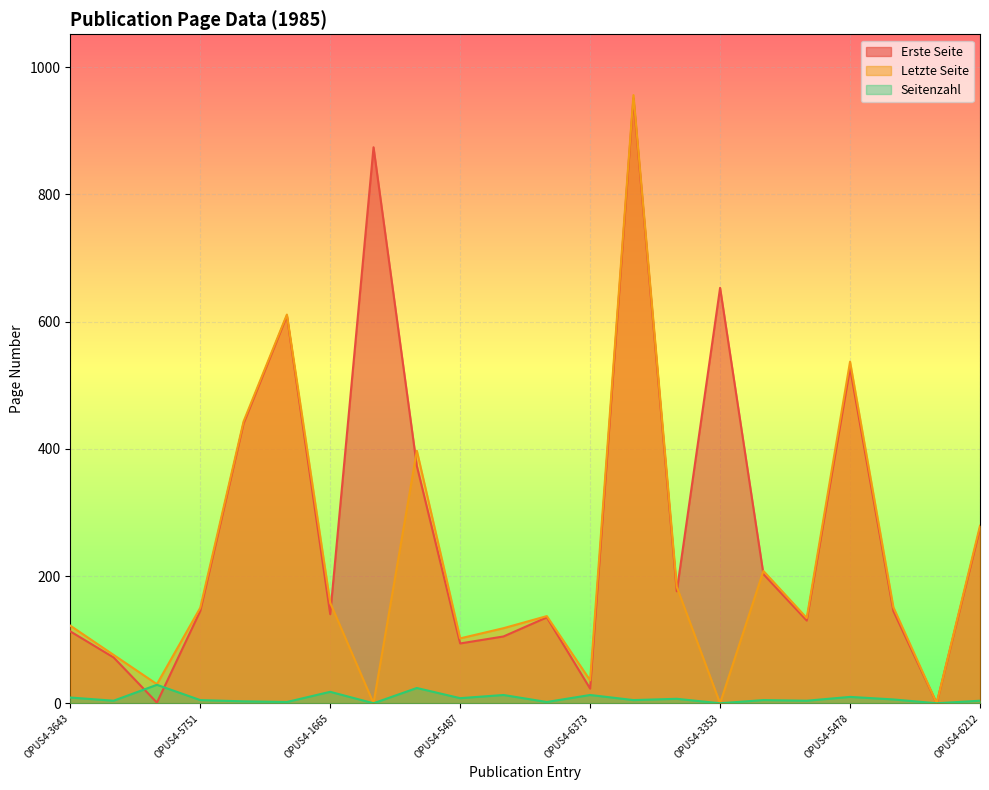

Which series has the widest spread of values?

Letzte Seite